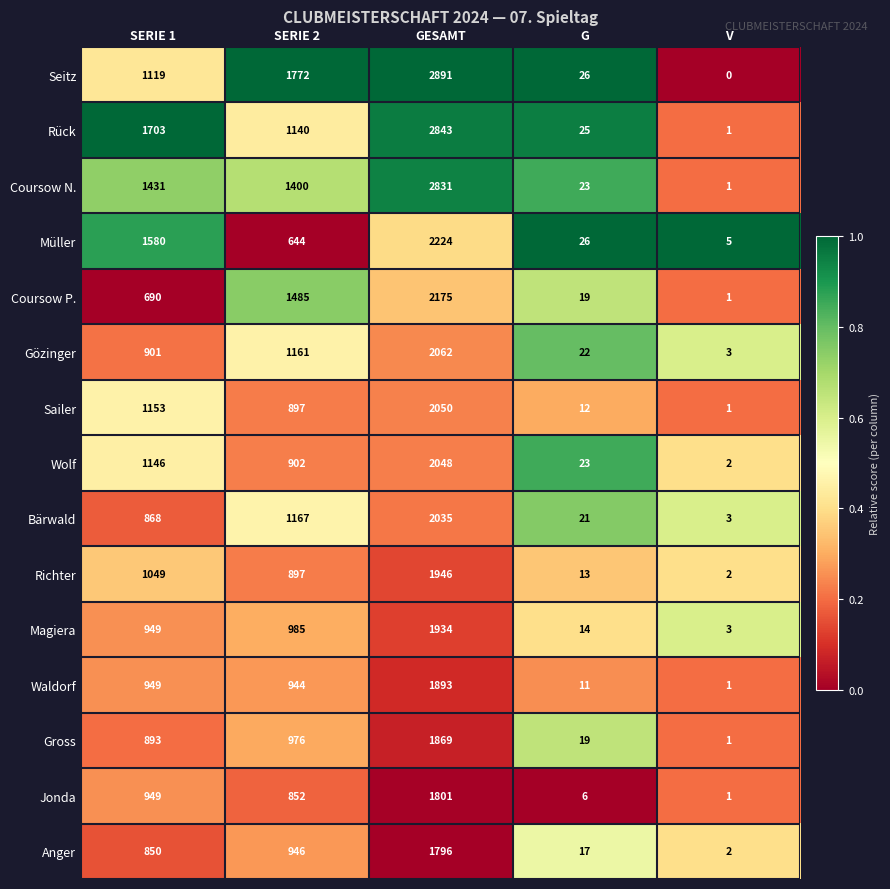

Read the Müller value at SERIE 2, to the nearest 50.

650